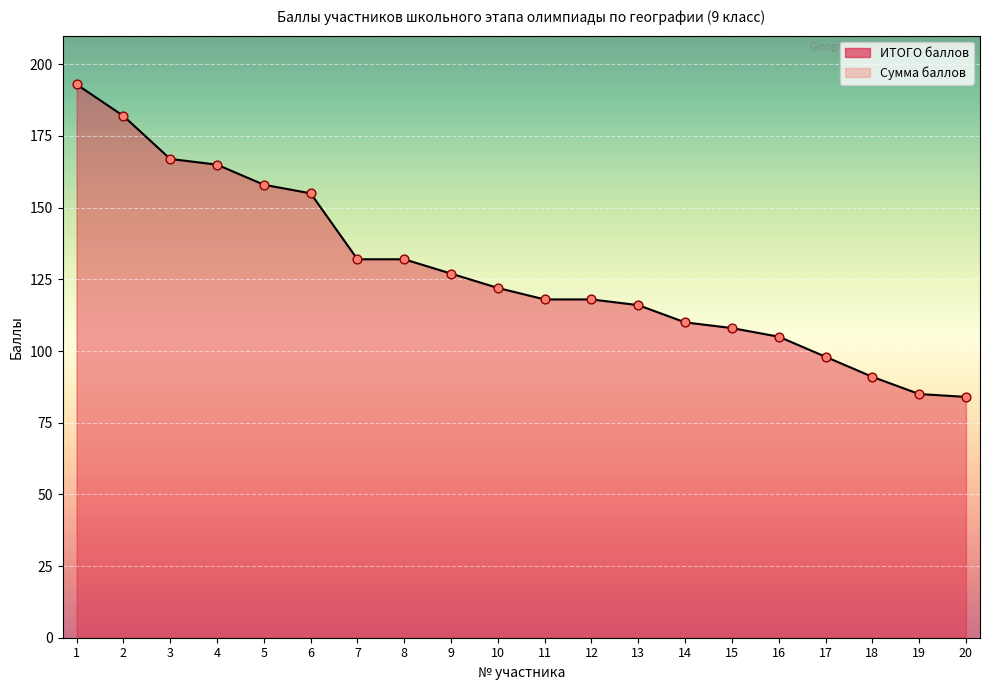

Which series has the largest Y range (max minus min)?

ИТОГО баллов